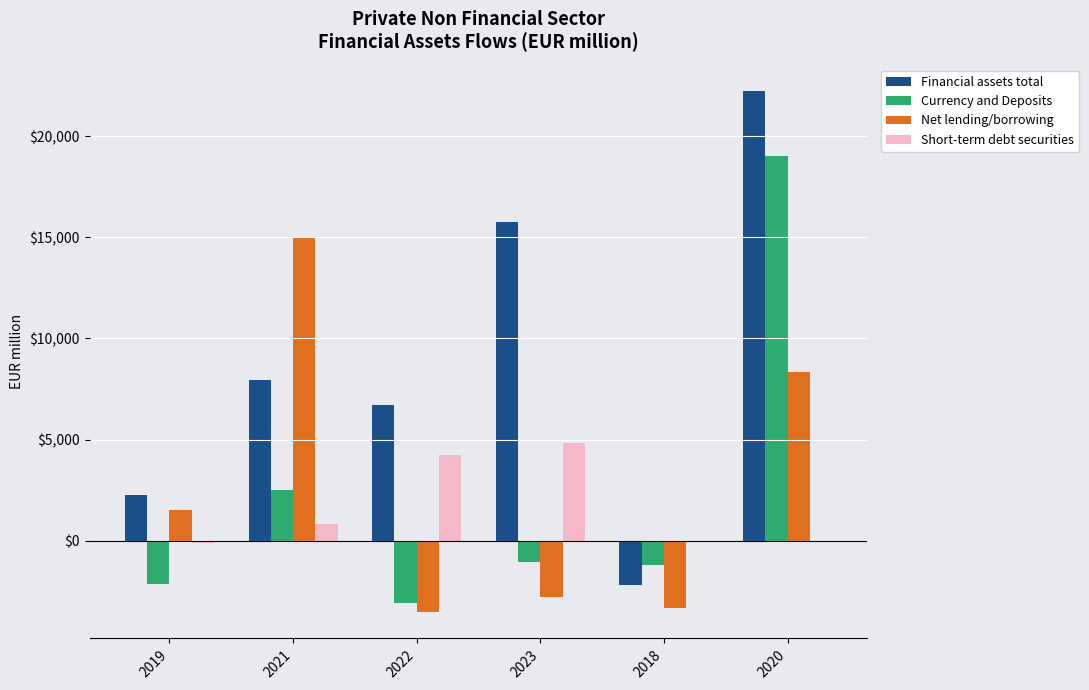

Is it true that Short-term debt securities equals -111.3 at 2019?

True